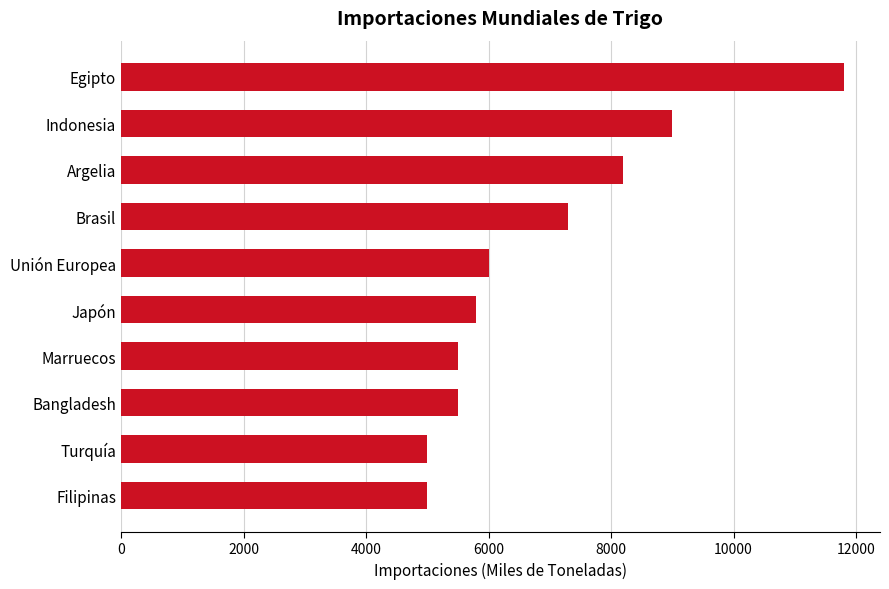

The chart shows a value of 5800 at Japón. True or false?

True